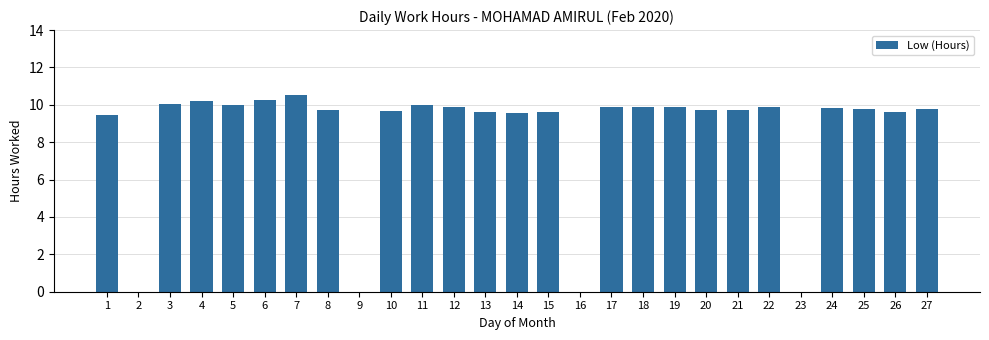

The chart shows a value of 5.4 at 5. True or false?

False